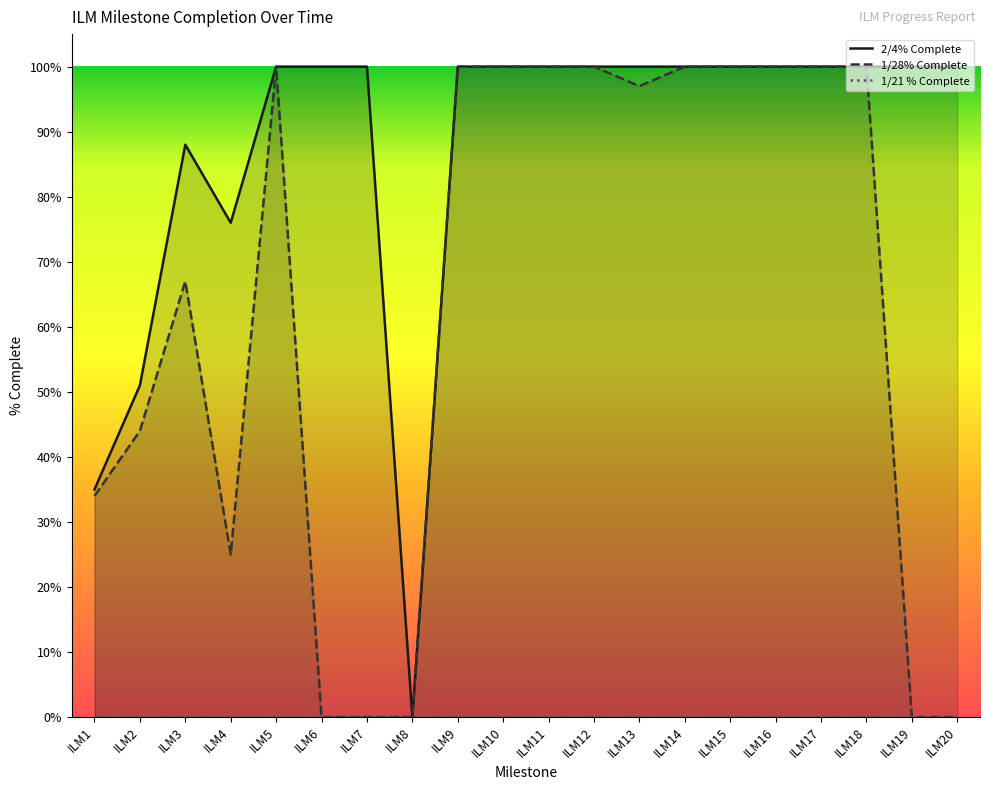

Which has a higher value, ILM11 or ILM4?

ILM11